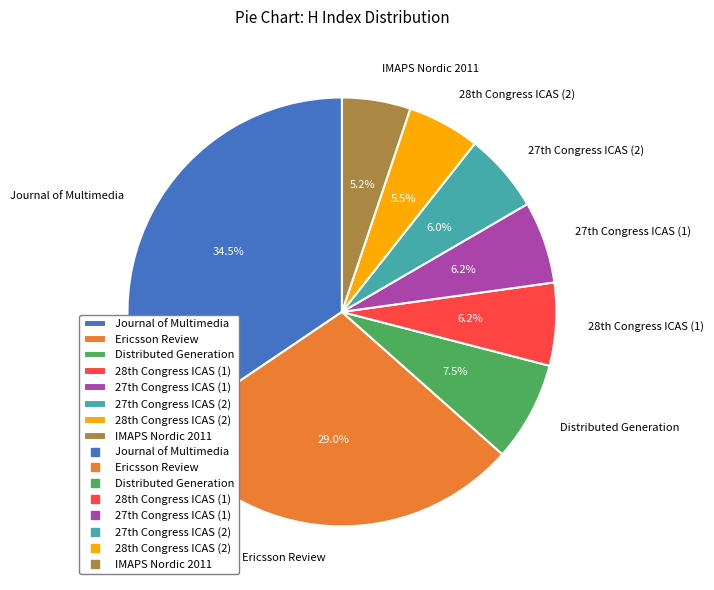

How much of the chart is everything except Distributed Generation?

92.5%